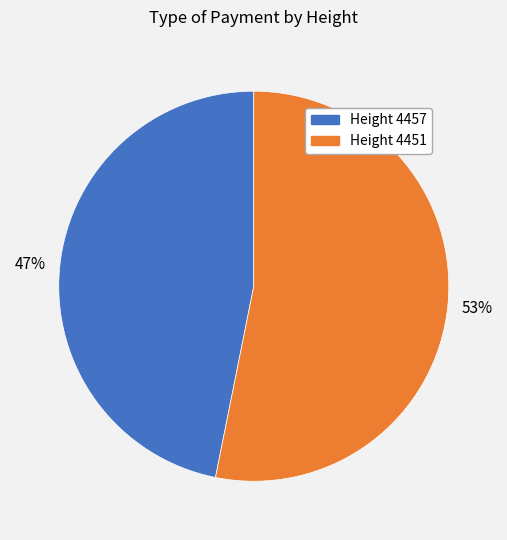

Is there a majority slice in this chart?

Yes